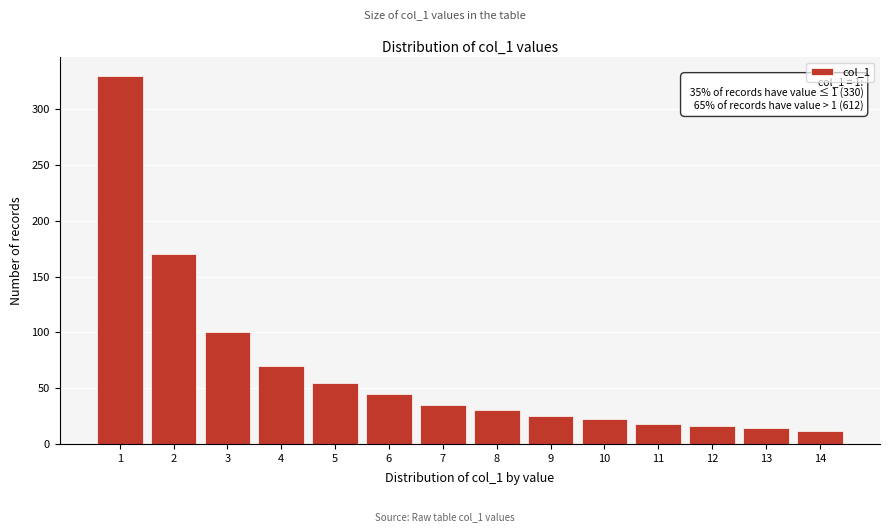

Reading left to right, list all the values displayed in this chart.

1=330	2=170	3=100	4=70	5=55	6=45	7=35	8=30	9=25	10=22	11=18	12=16	13=14	14=12